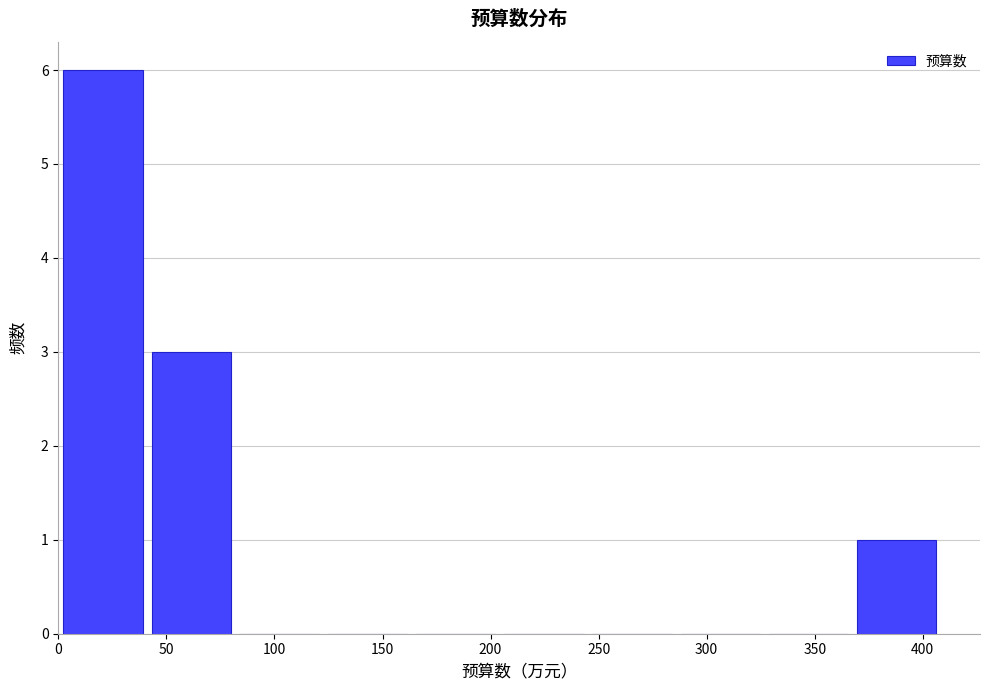

Which range on the x-axis has the tallest bar?

0 to 40